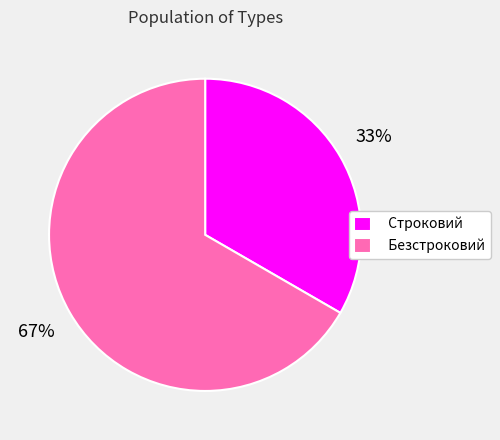

What is the largest slice in the pie chart?

Безстроковий